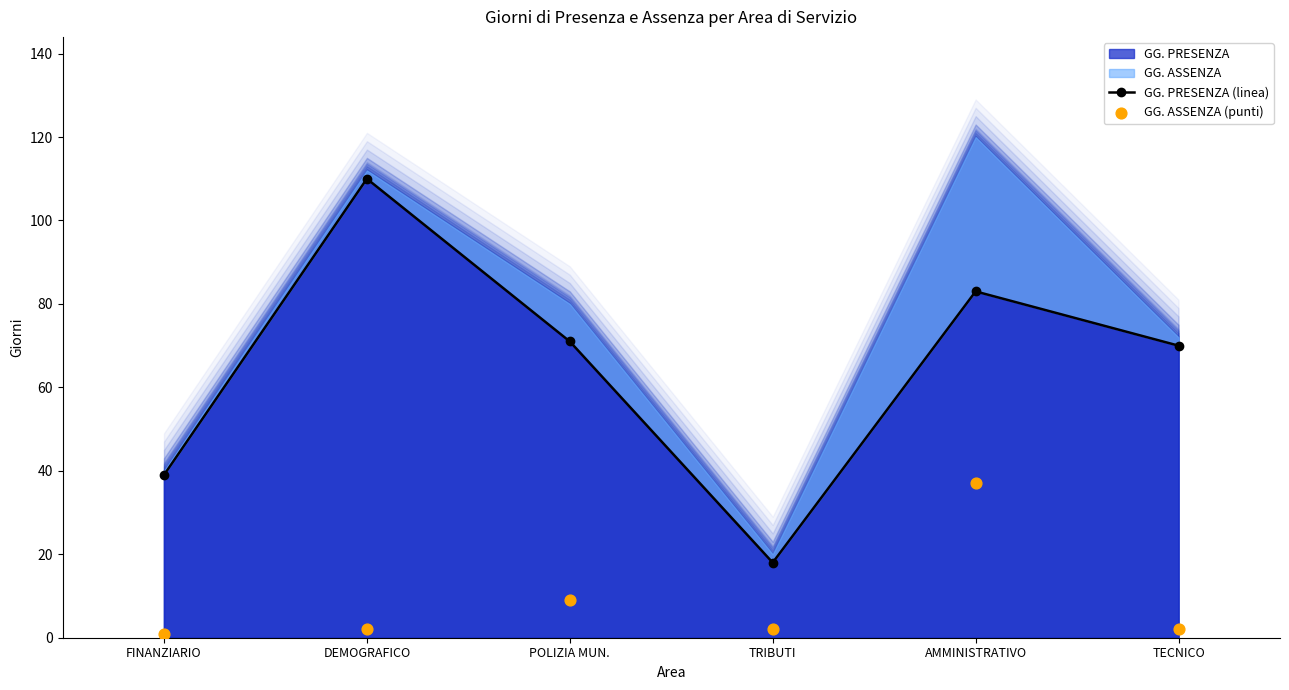

Which series has the largest total across all categories?

GG. PRESENZA (linea)